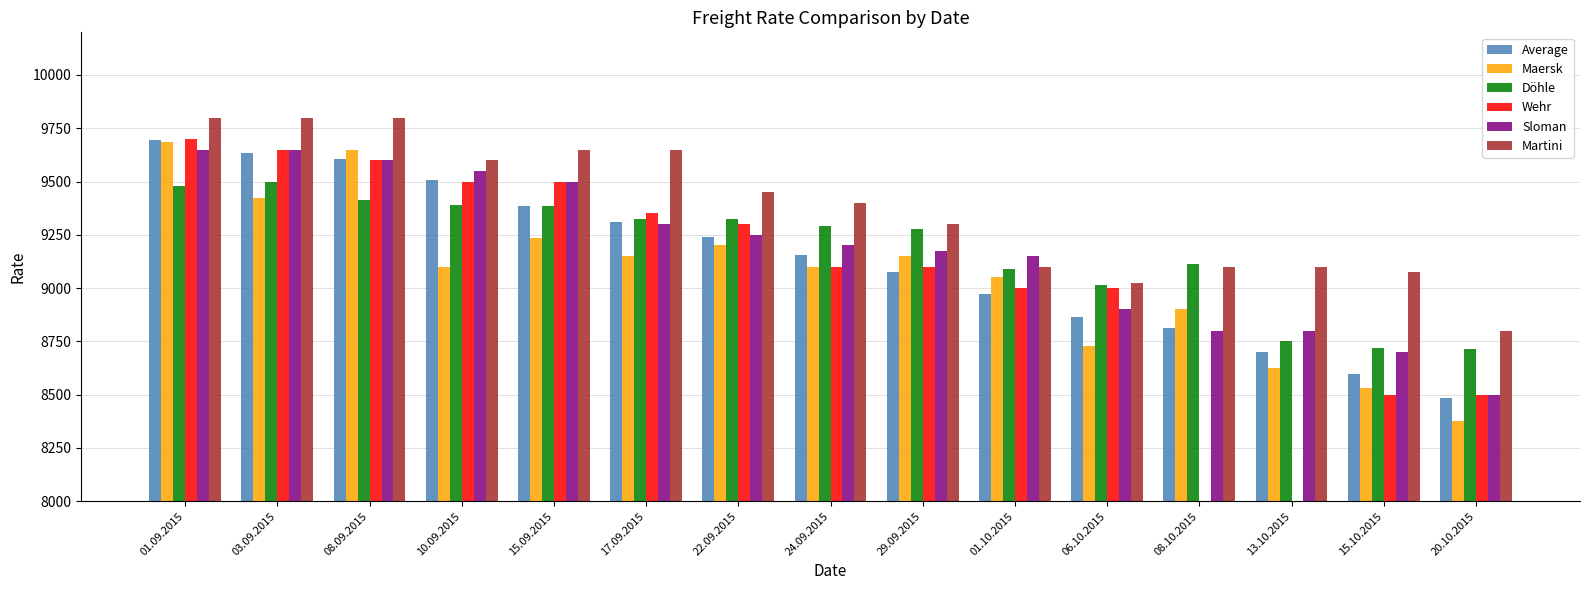

Is the value of Average at 01.09.2015 greater than the value of Martini at 15.10.2015?

Yes